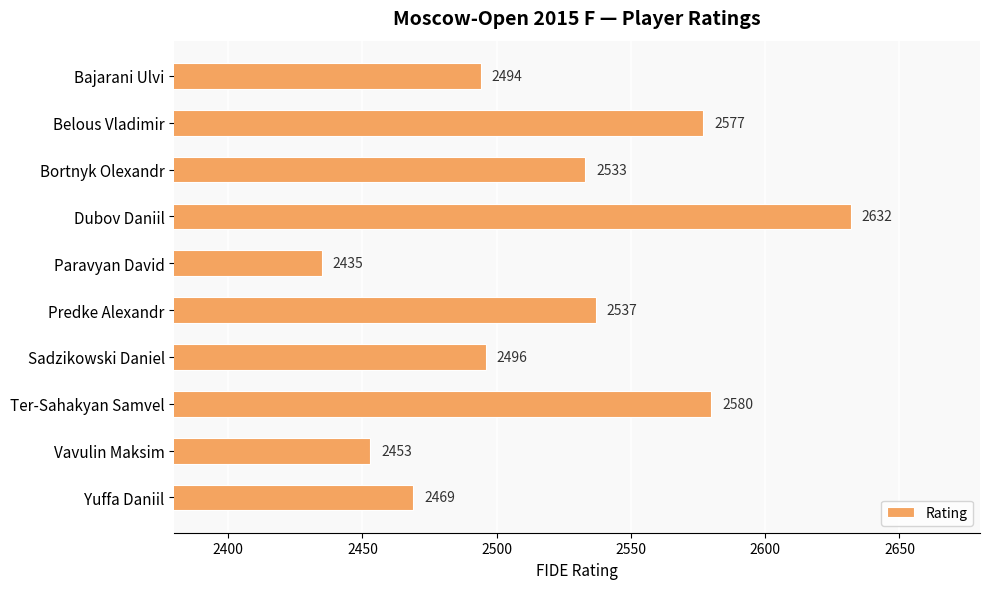

Reading top to bottom, what are all the values shown in this chart?

Bajarani Ulvi=2494	Belous Vladimir=2577	Bortnyk Olexandr=2533	Dubov Daniil=2632	Paravyan David=2435	Predke Alexandr=2537	Sadzikowski Daniel=2496	Ter-Sahakyan Samvel=2580	Vavulin Maksim=2453	Yuffa Daniil=2469